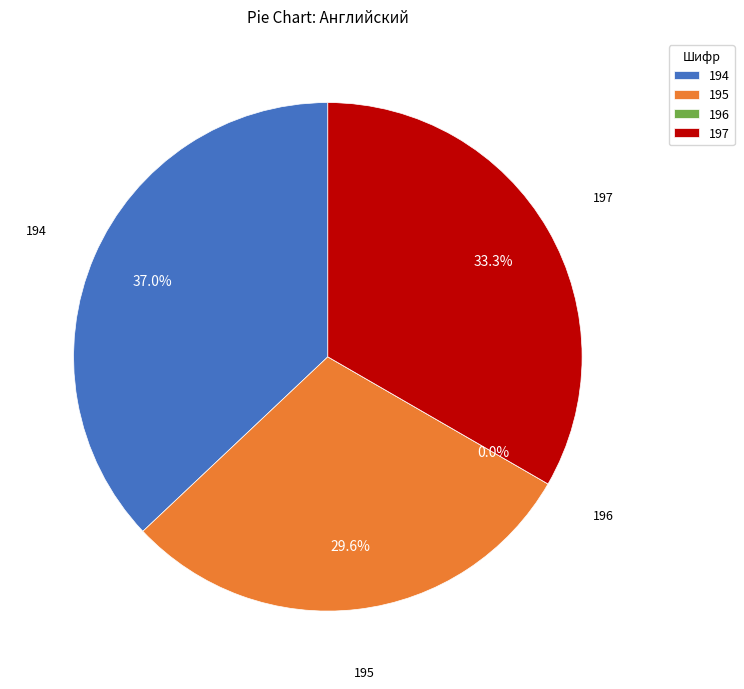

Is it true that 194 is 50% of the pie?

False